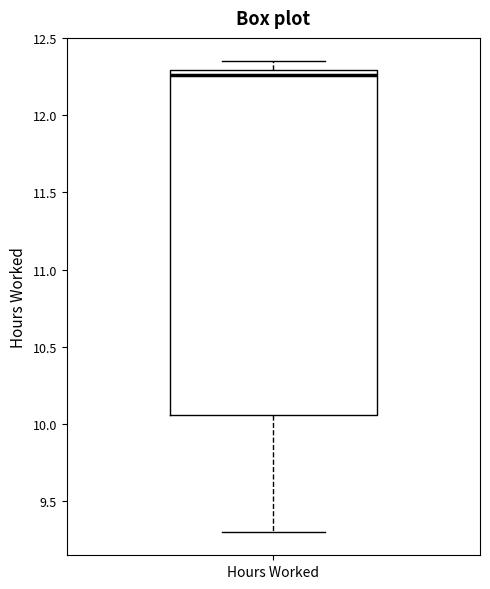

Read this box plot against the y-axis: the position of the median line, the range covered by the box, and the ends of both whiskers. The values are not printed on the chart, so give them approximately, as read against the axis.

median 12.25, box 10.05 to 12.30, whiskers 9.30 to 12.35